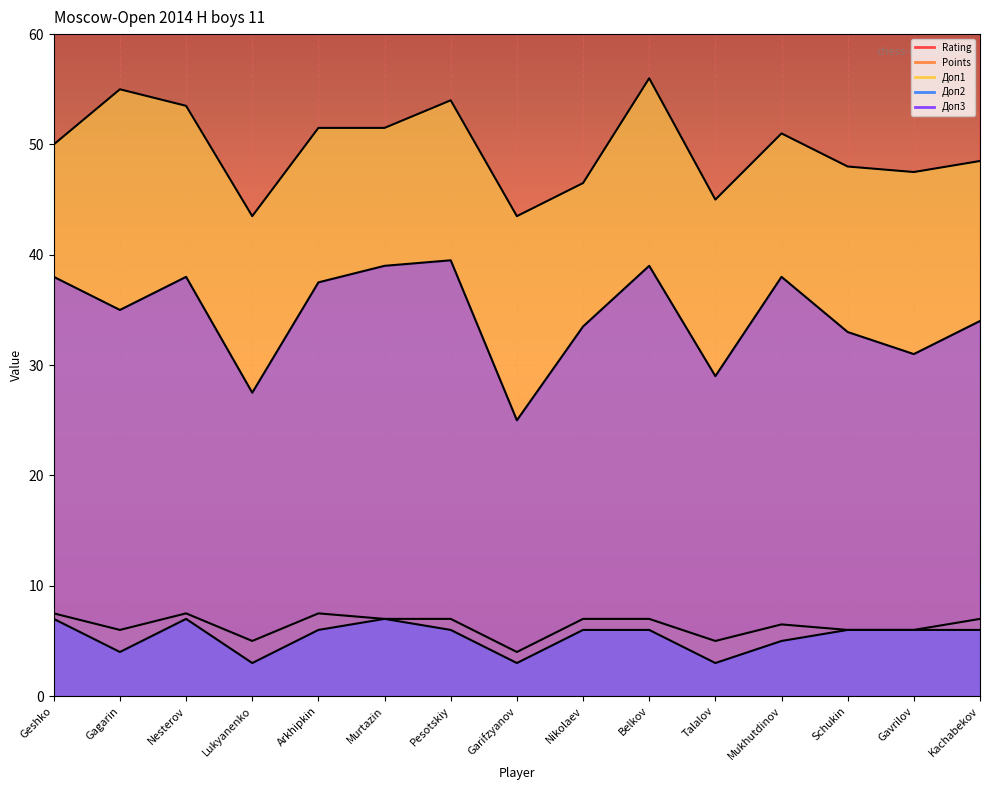

Does the chart display data point markers on the line(s)?

No